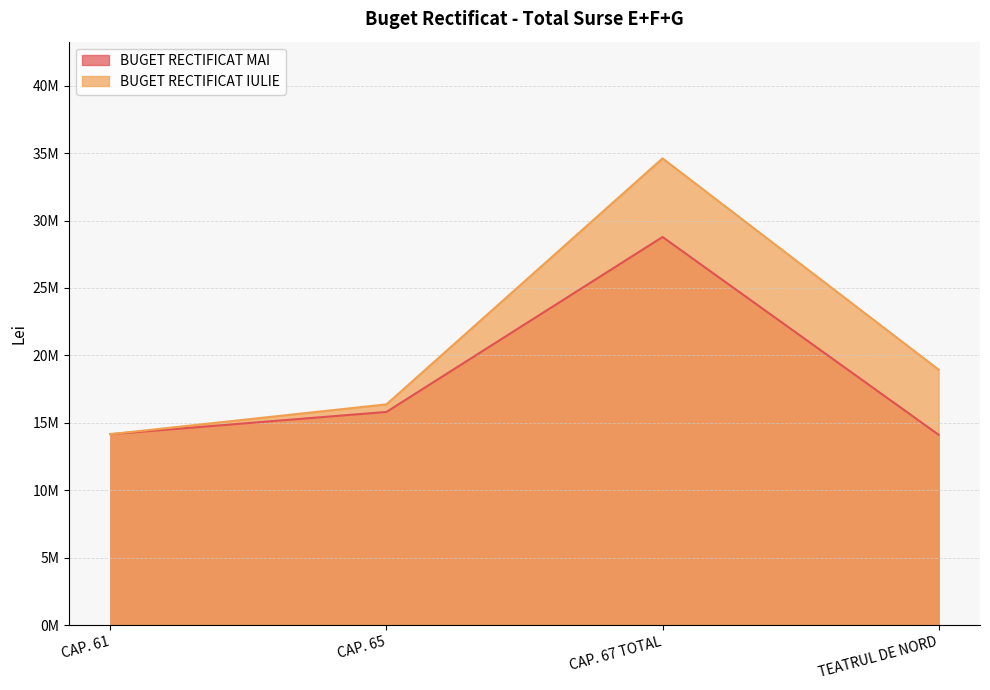

The value of BUGET RECTIFICAT IULIE at CAP. 61 is 14162100. True or false?

True